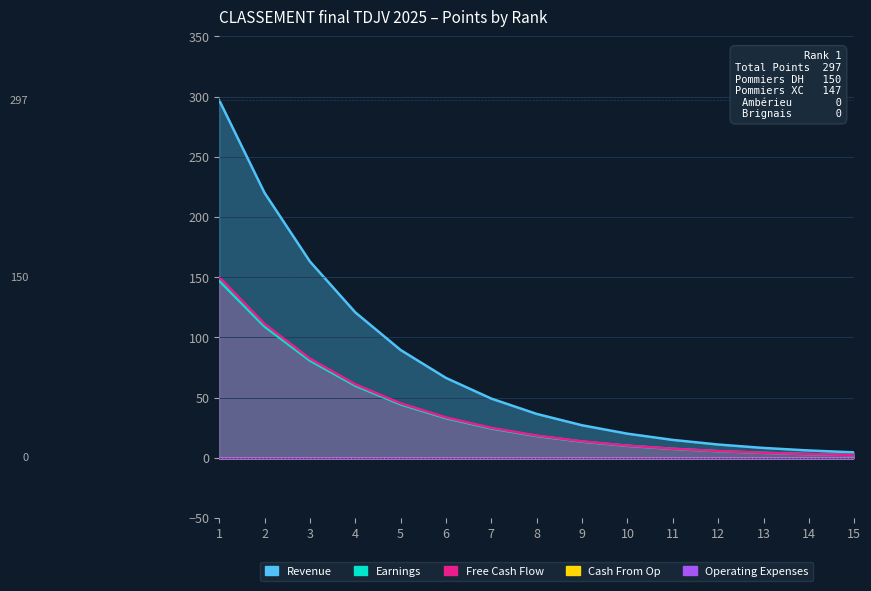

At which category is the sum across all series the highest?

1